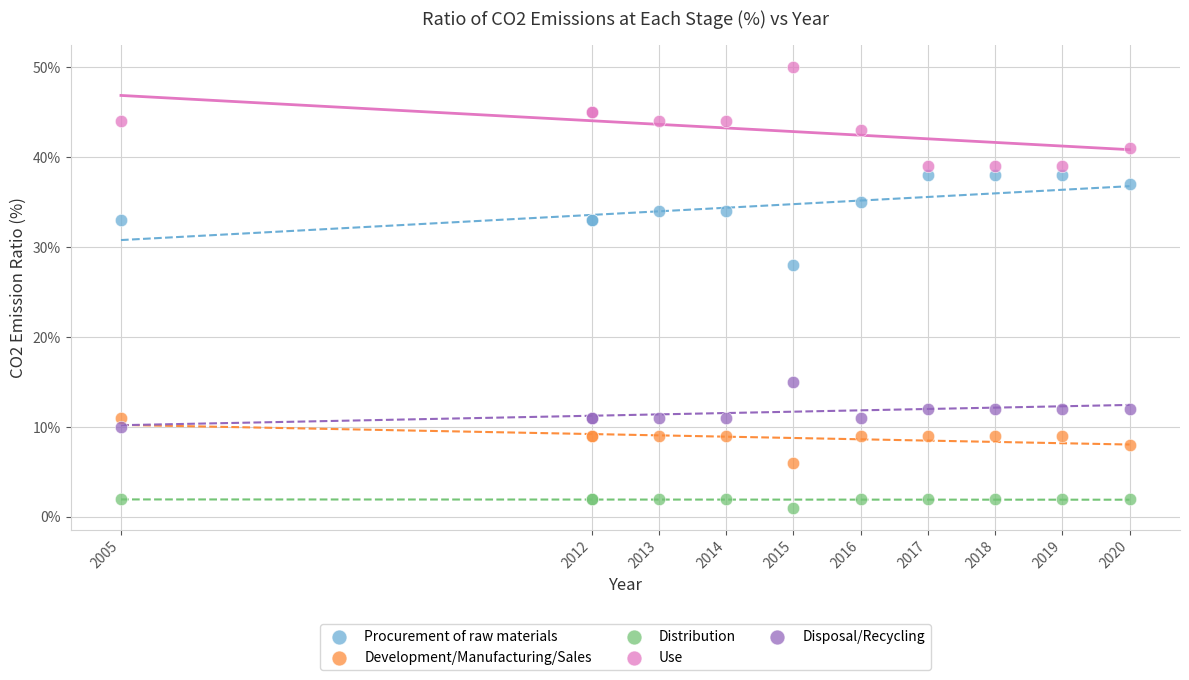

What are all the series names shown in the legend?

Procurement of raw materials, Development/Manufacturing/Sales, Distribution, Use, Disposal/Recycling